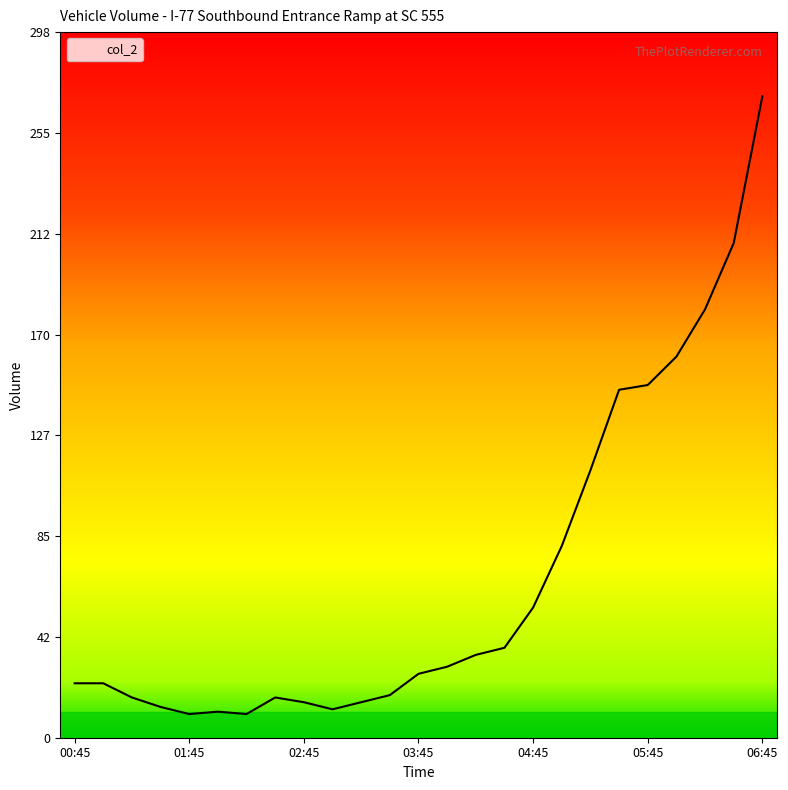

What is the smallest value displayed?

10